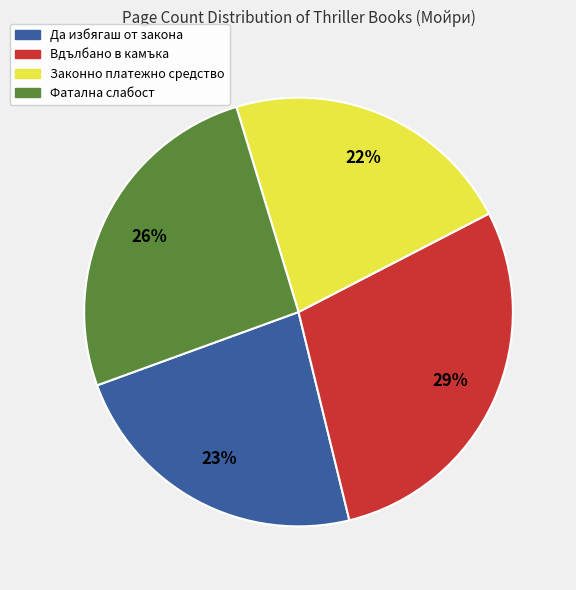

What is the smallest slice in the pie chart?

Законно платежно средство